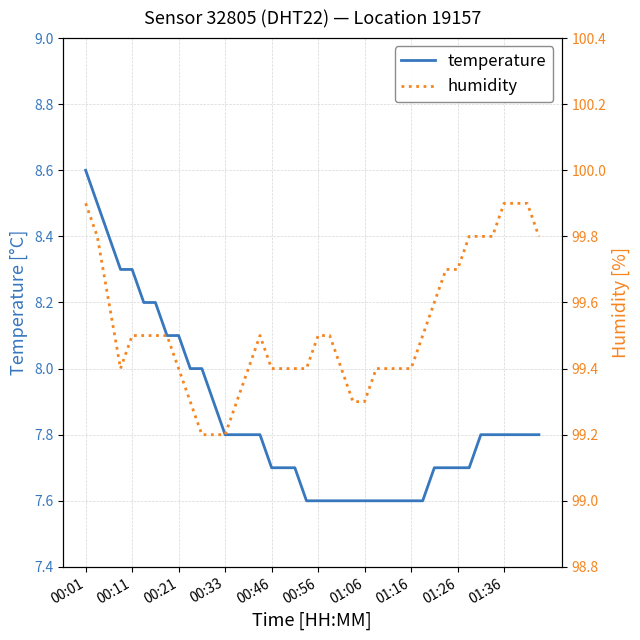

Which series has the widest spread of values?

temperature